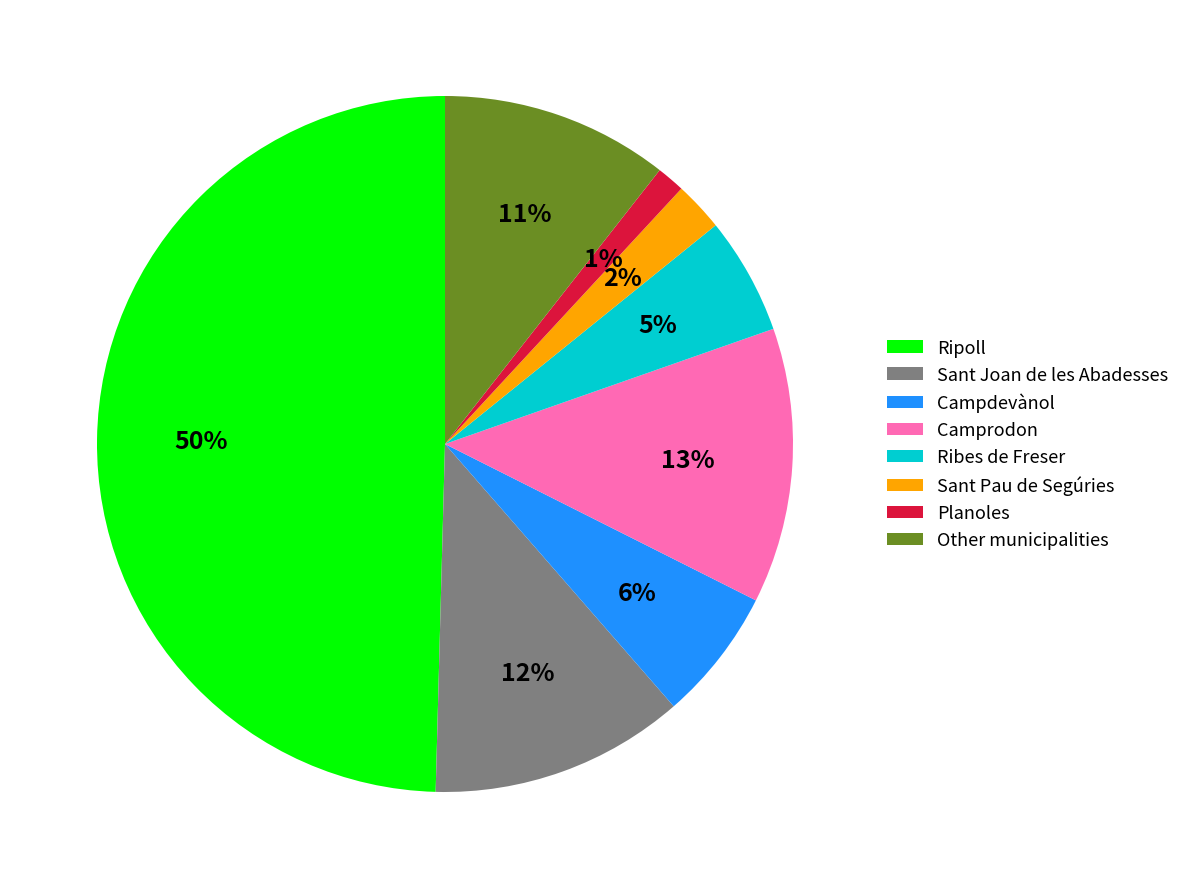

Between Camprodon and Ribes de Freser, which is larger?

Camprodon